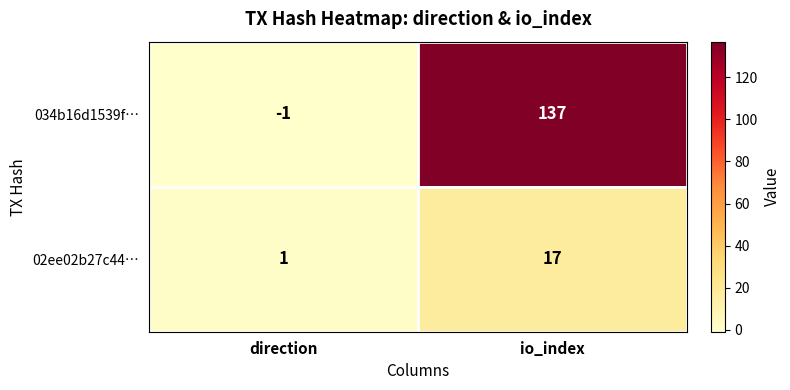

Is it true that 02ee02b27c44… equals 1 at direction?

True